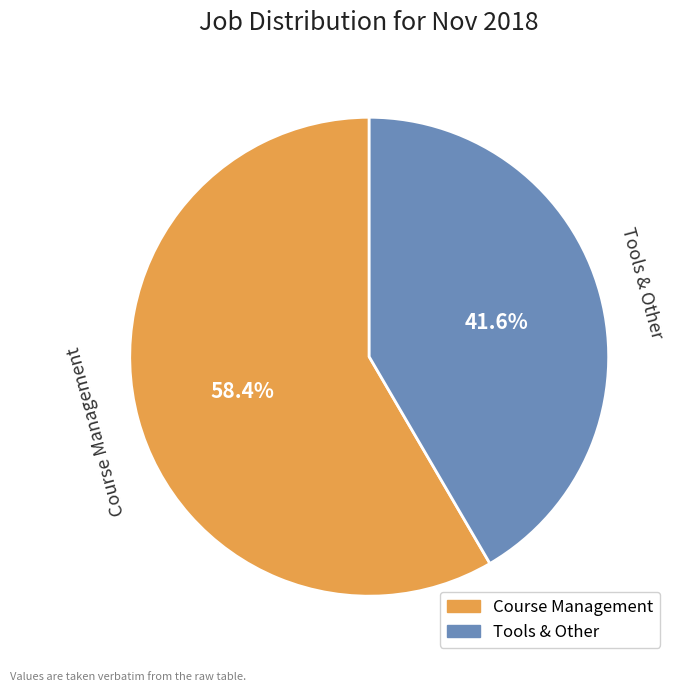

Do Course Management and Tools & Other together represent more than half of the pie?

Yes